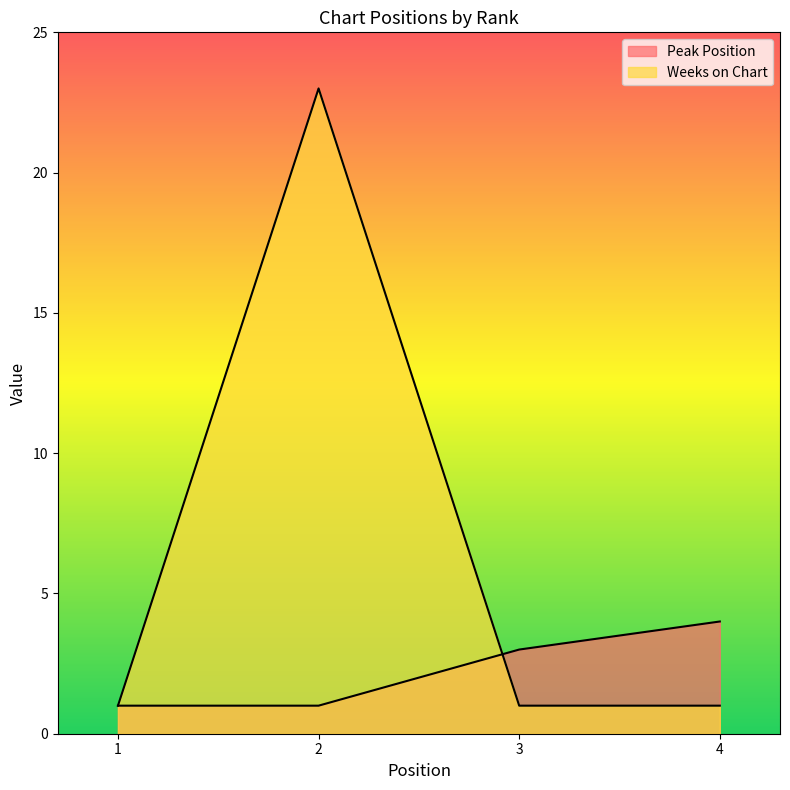

What is the maximum value for Weeks on Chart?

23